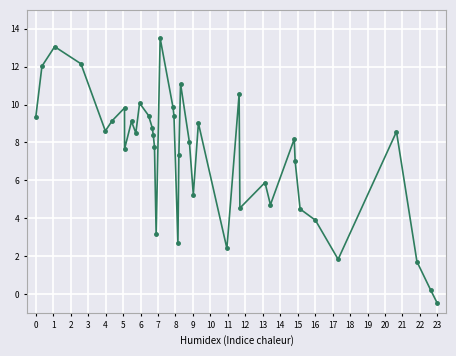

True or false: there are more than 0 points higher than both neighbors.

True